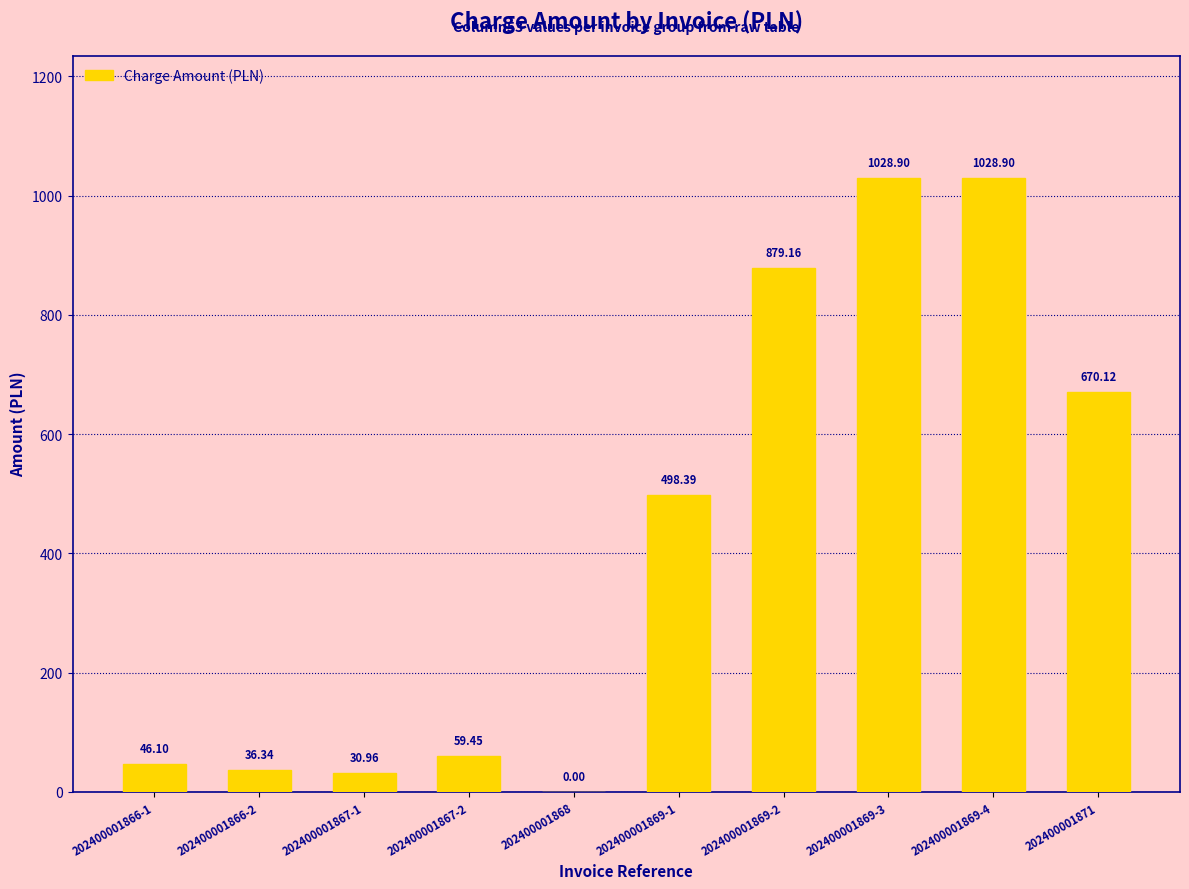

True or false: the data shows 36.3 at 202400001866-2.

True